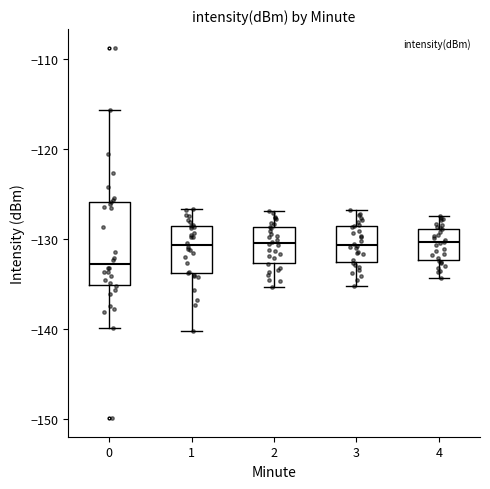

Reading left to right, transcribe this box plot: for each box, give where its median line is, the range the box spans, and where its two whiskers end, as read against the y-axis. The values are not printed on the chart, so give them approximately, as read against the axis.

0: median -133, box -135 to -126, whiskers -140 to -116
1: median -131, box -134 to -129, whiskers -140 to -127
2: median -130, box -133 to -129, whiskers -135 to -127
3: median -131, box -133 to -129, whiskers -135 to -127
4: median -130, box -132 to -129, whiskers -134 to -127